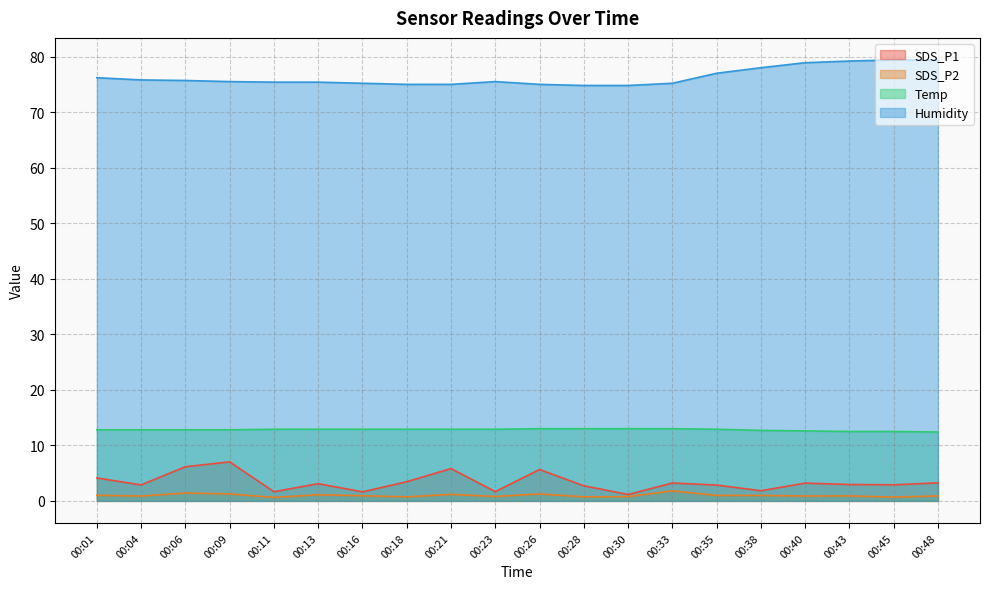

What are all the series names shown in the legend?

SDS_P1, SDS_P2, Temp, Humidity